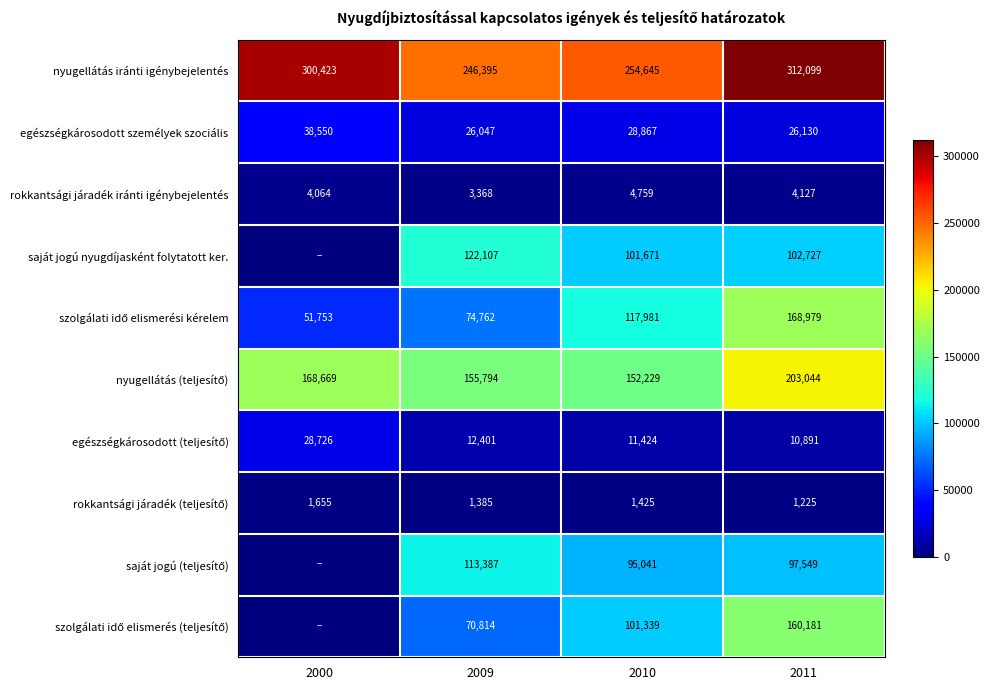

What is the difference between the nyugellátás iránti igénybejelentés values at 2000 and 2010?

45778